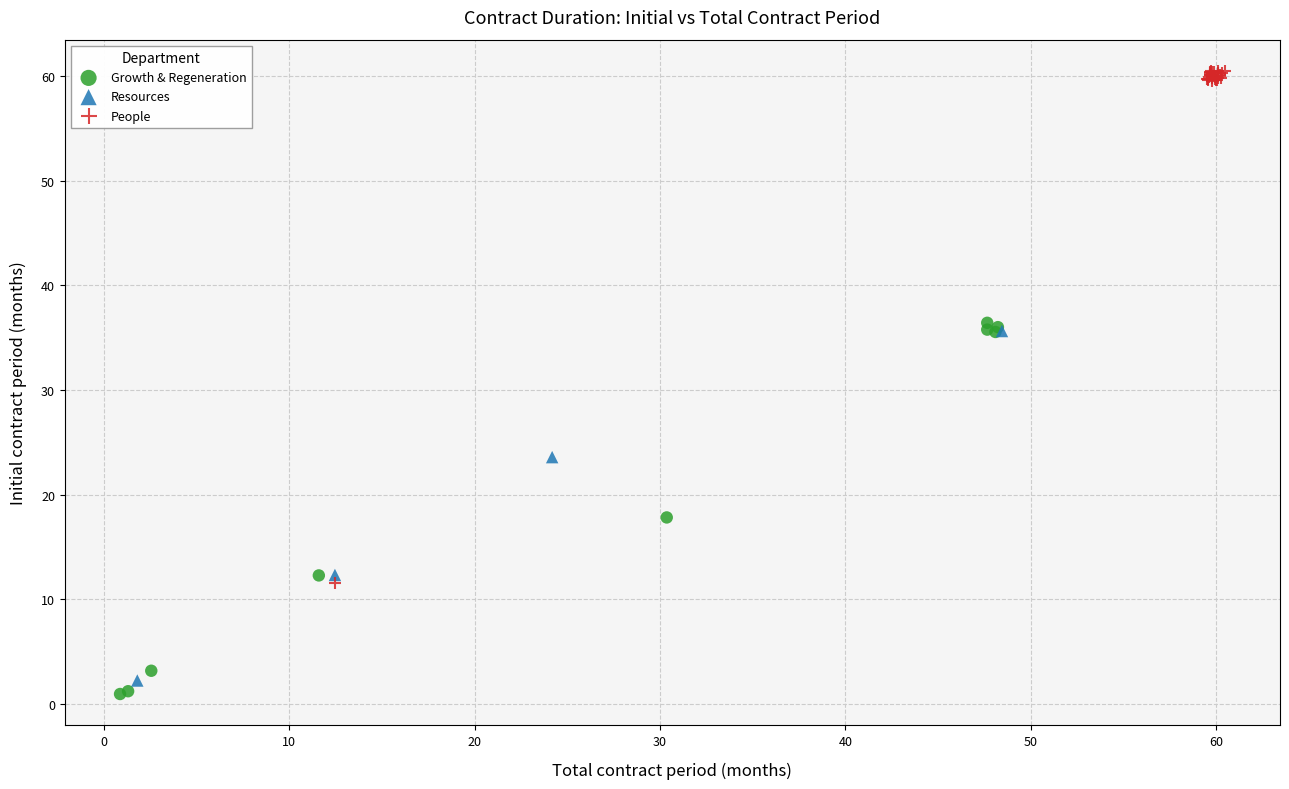

Which series has the widest spread of Y values?

People